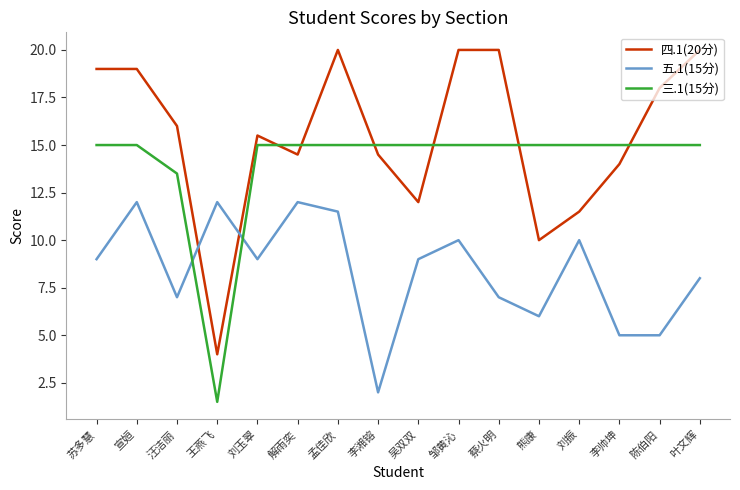

What is the average value of the 五.1(15分) series?

8.4